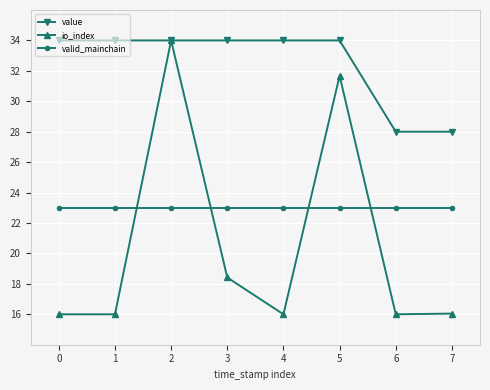

True or false: io_index has a value of 29.1 at 3.

False